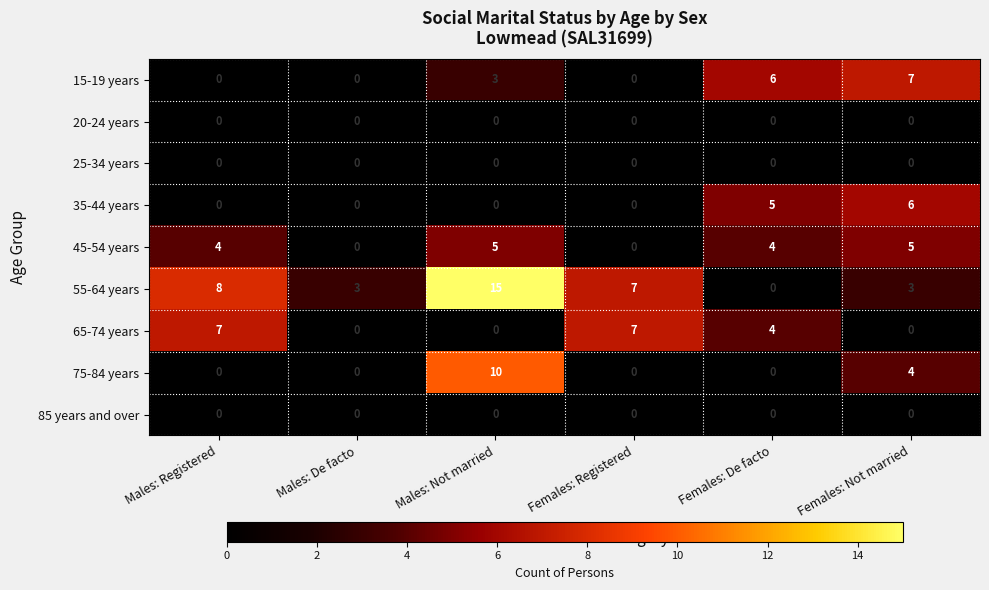

True or false: 15-19 years has a value of 6 at Females: De facto.

True